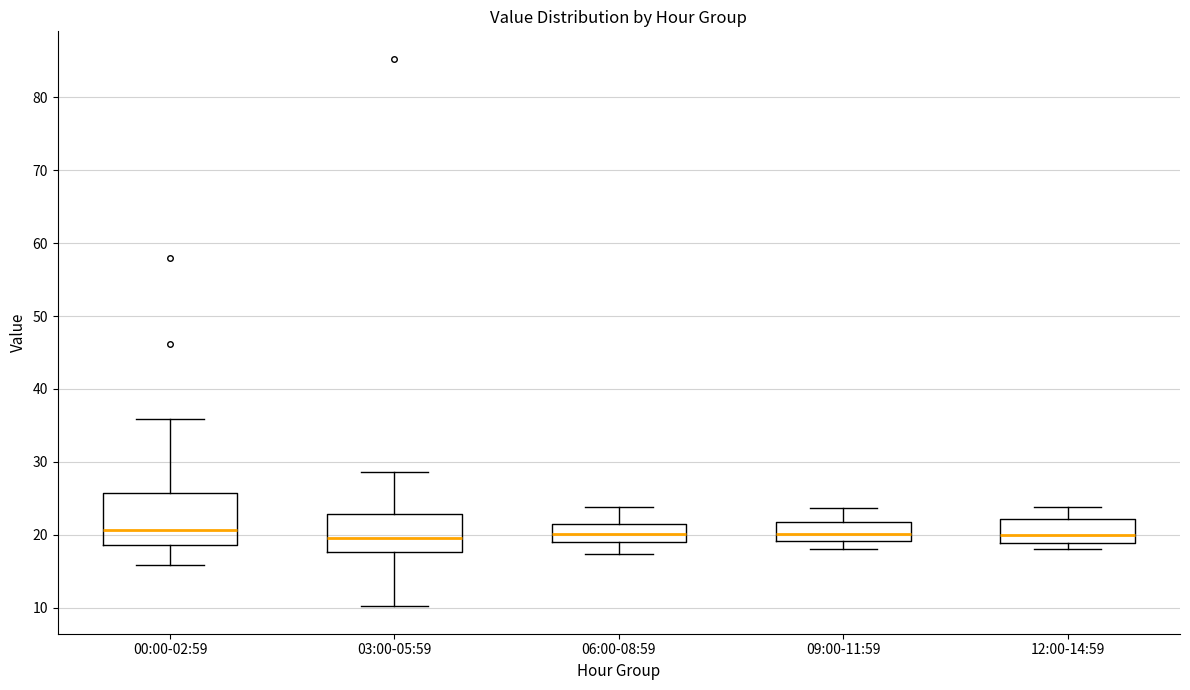

Where is the lower edge of the box for 09:00-11:59 on the y-axis? The values are not printed on the chart, so give them approximately, as read against the axis.

19